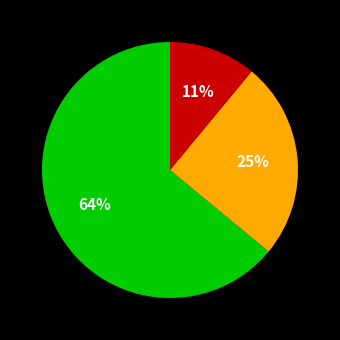

How many segments does this pie chart have?

3